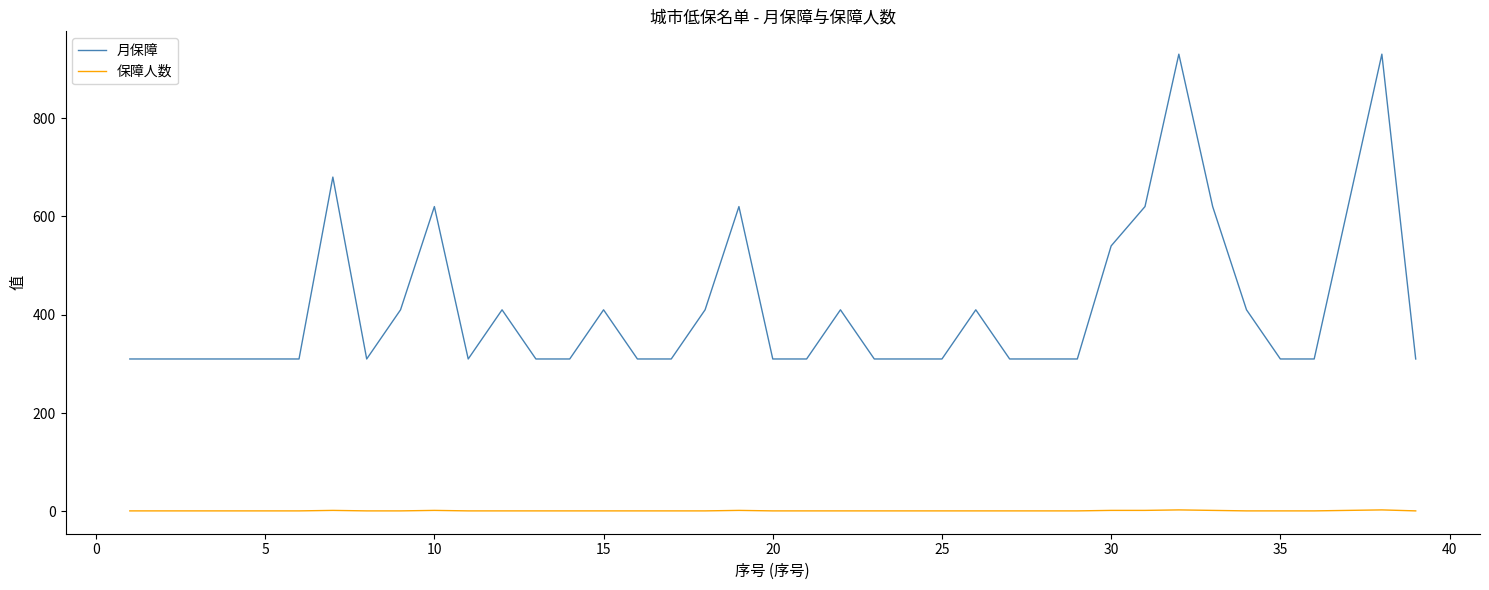

Which series has the largest range (max minus min)?

月保障